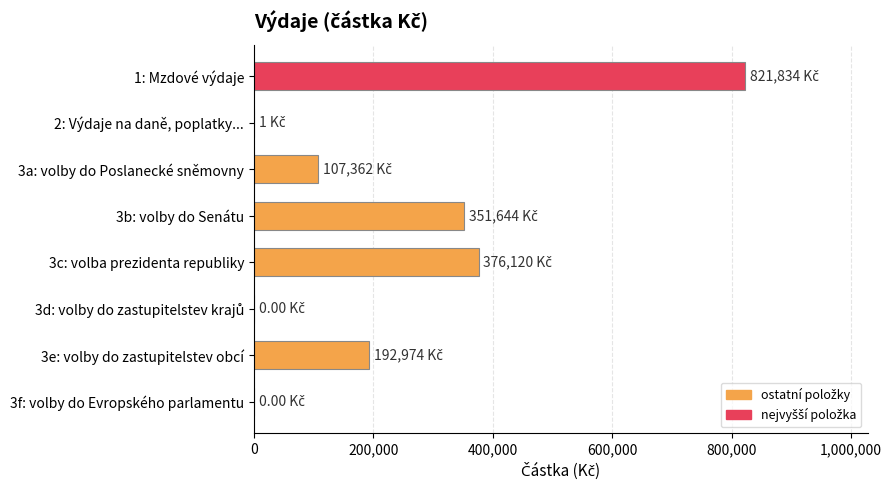

What is the sum of all values?

1849935.4